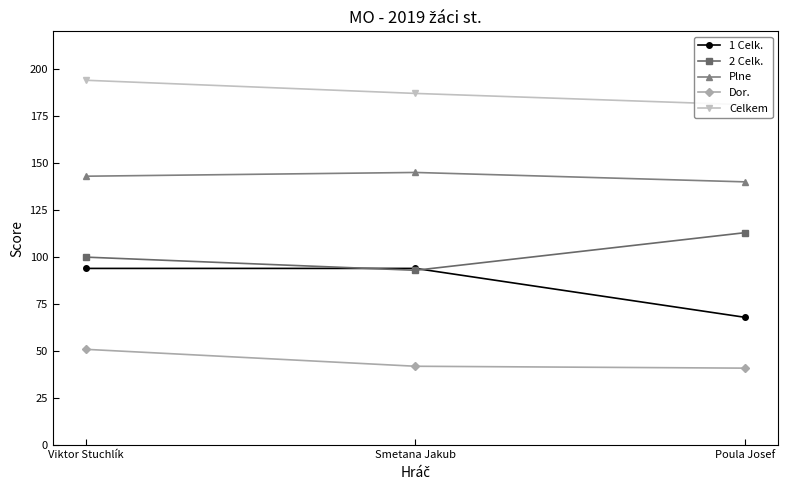

How many categories are shown in the chart?

3